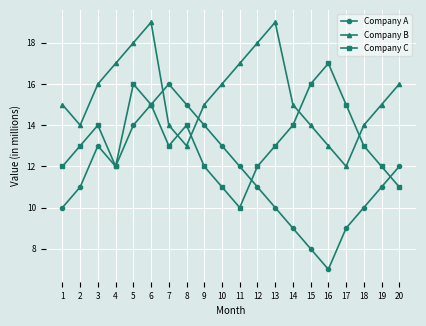

True or false: Company B has a value of 26 at 19.

False